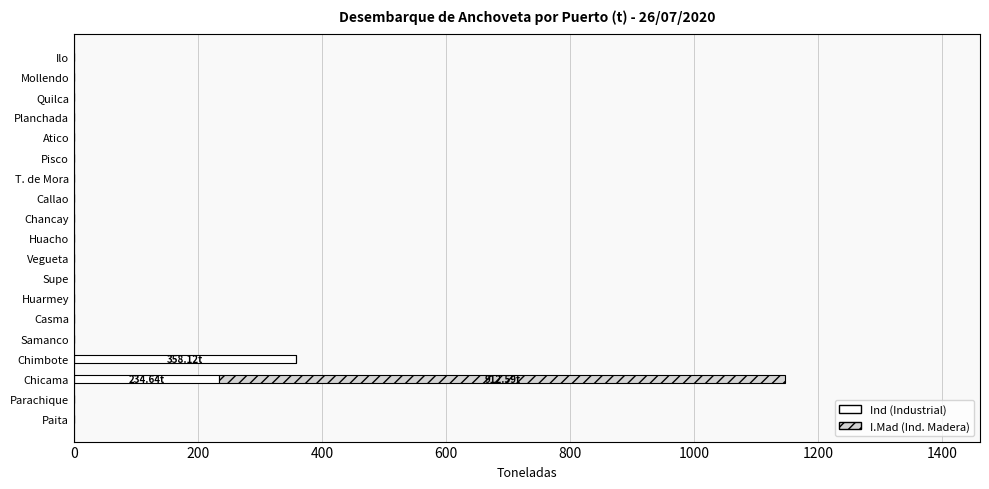

At which category is the sum across all series the highest?

Chicama